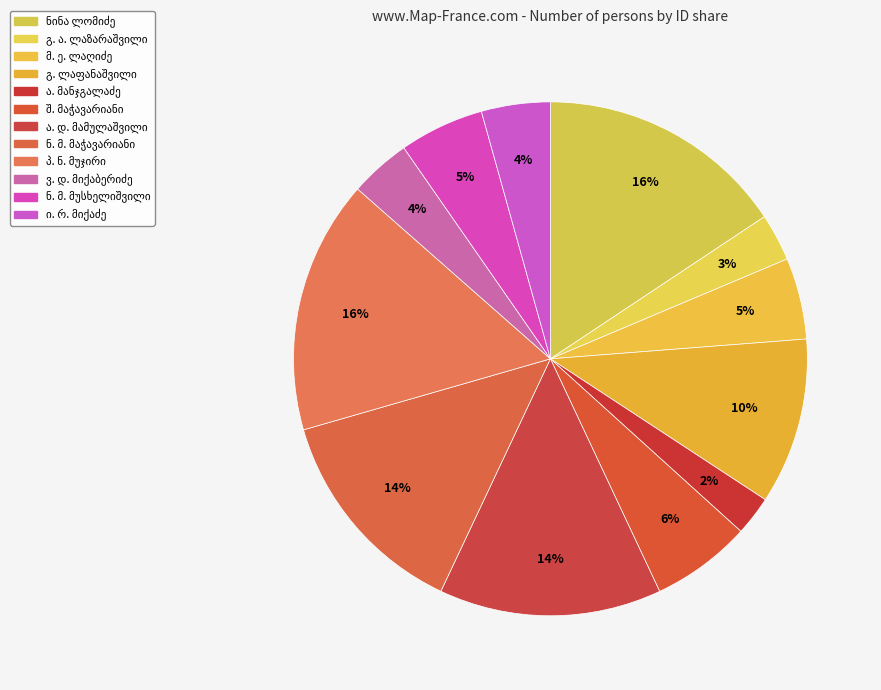

Count the number of slices in the pie.

12